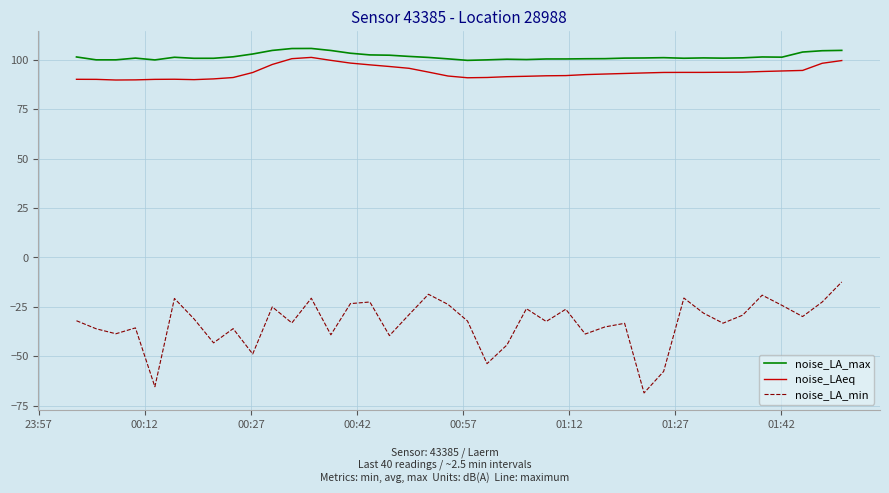

What is the minimum value for noise_LA_min?

-68.6